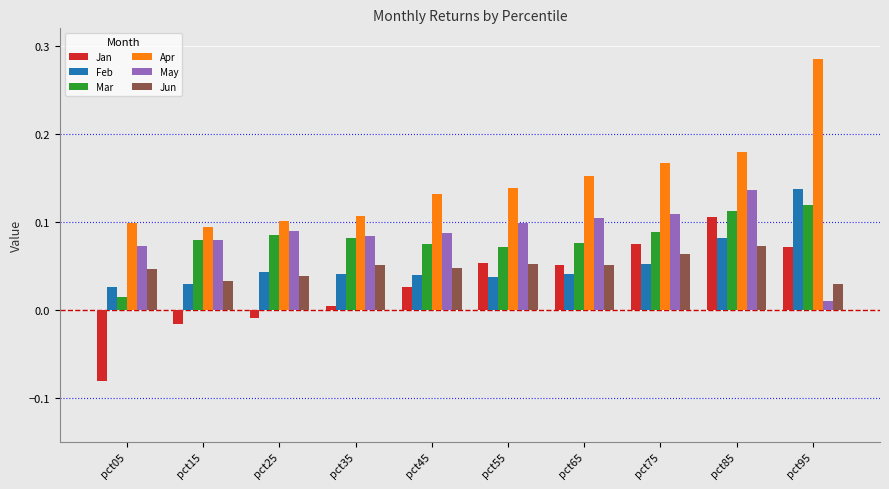

Which series has the largest total across all categories?

Apr